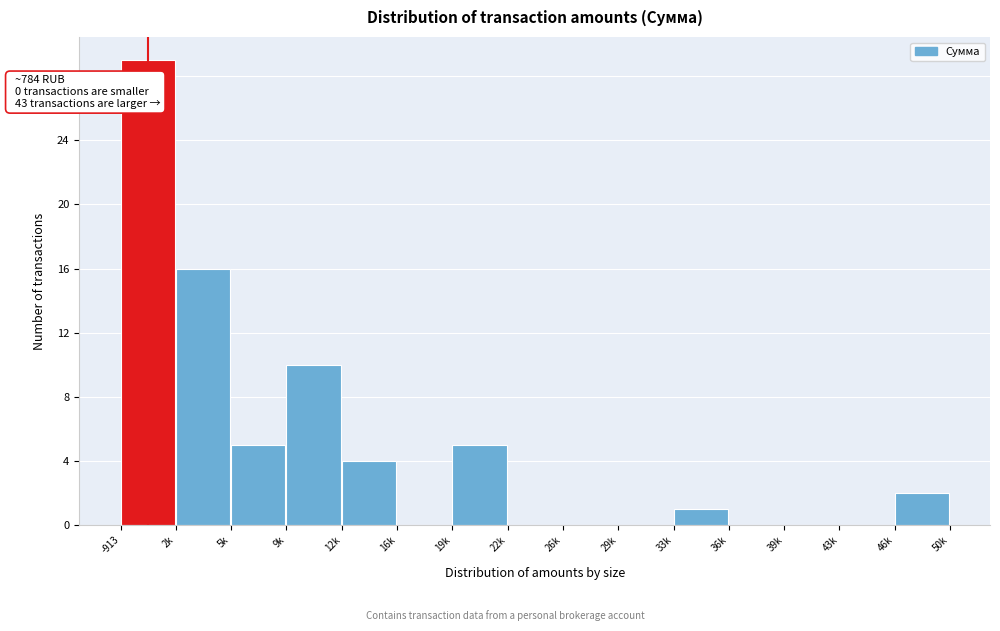

Reading left to right, list all the values displayed in this chart.

-913=29	2k=16	5k=5	9k=10	12k=4	16k=0	19k=5	22k=0	26k=0	29k=0	33k=1	36k=0	39k=0	43k=0	46k=2